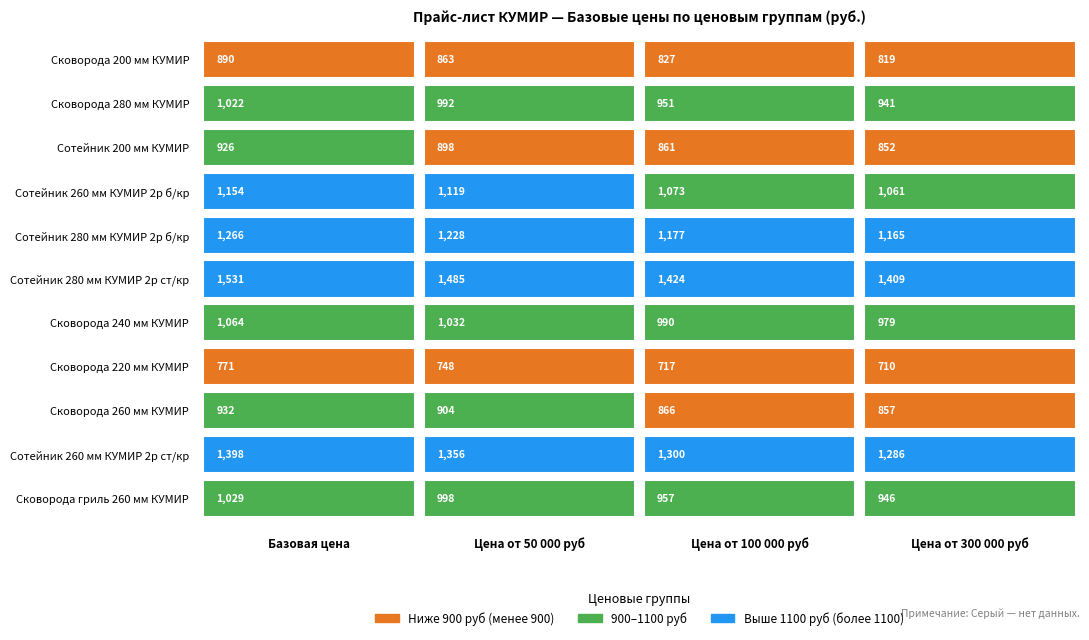

What is the maximum value for Сковорода 260 мм КУМИР?

931.5